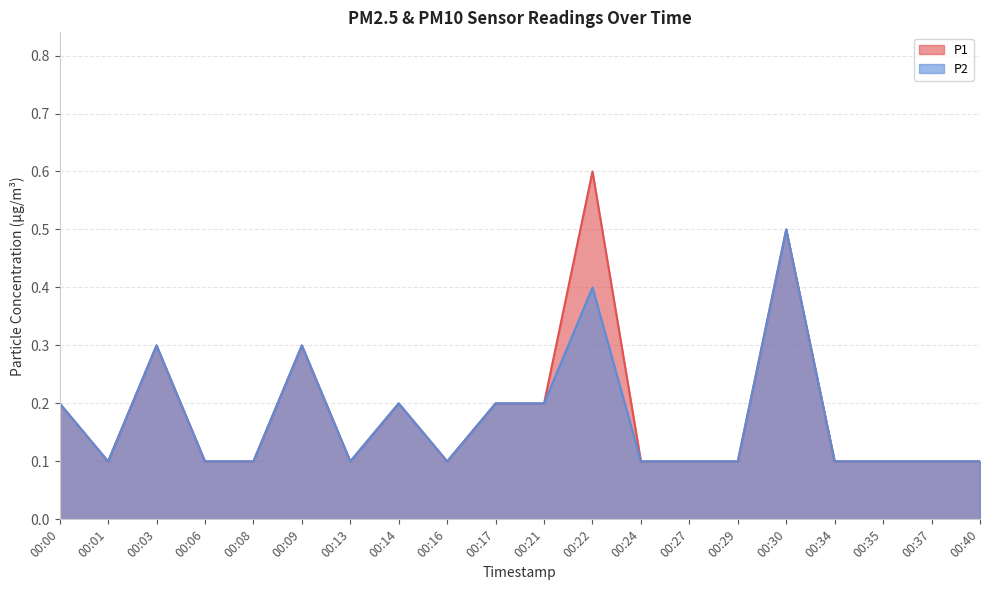

What is the difference between the P1 values at 00:01 and 00:14?

0.1